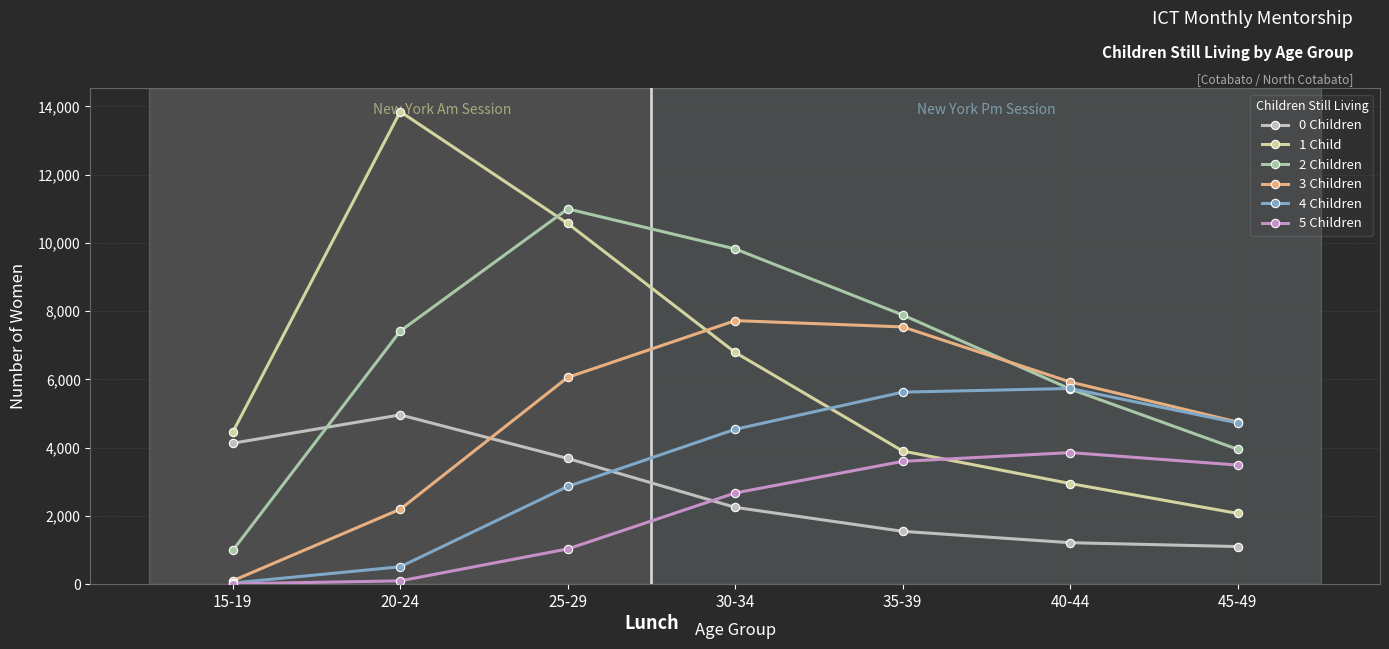

At which label does 3 Children first exceed 5924?

25-29